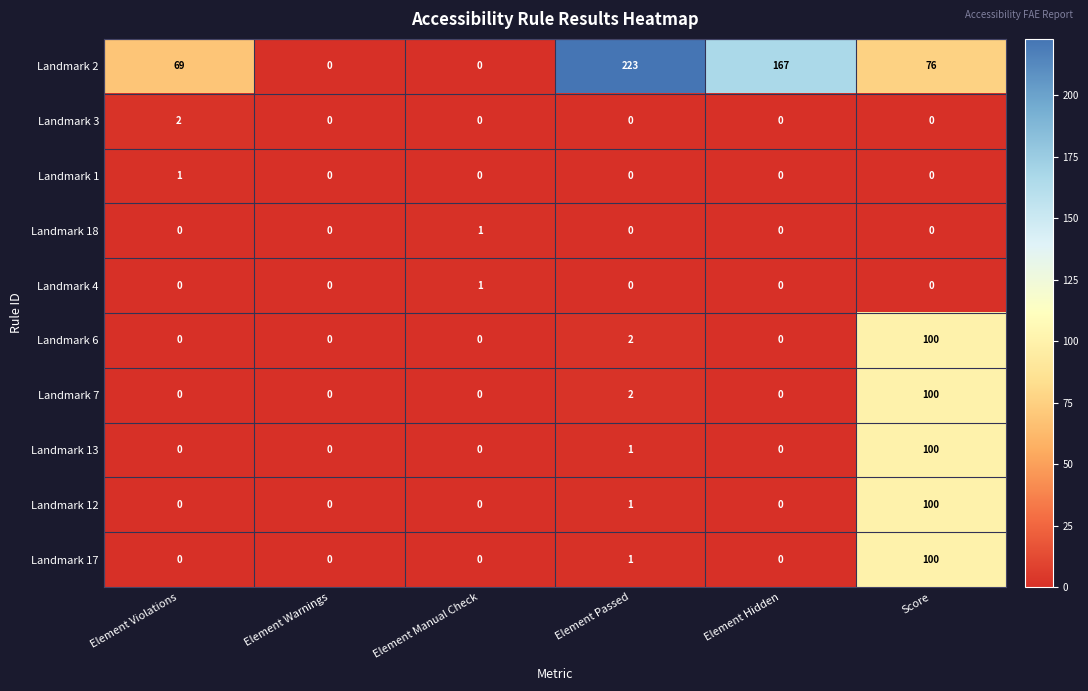

What is the sum of all Landmark 6 values?

102